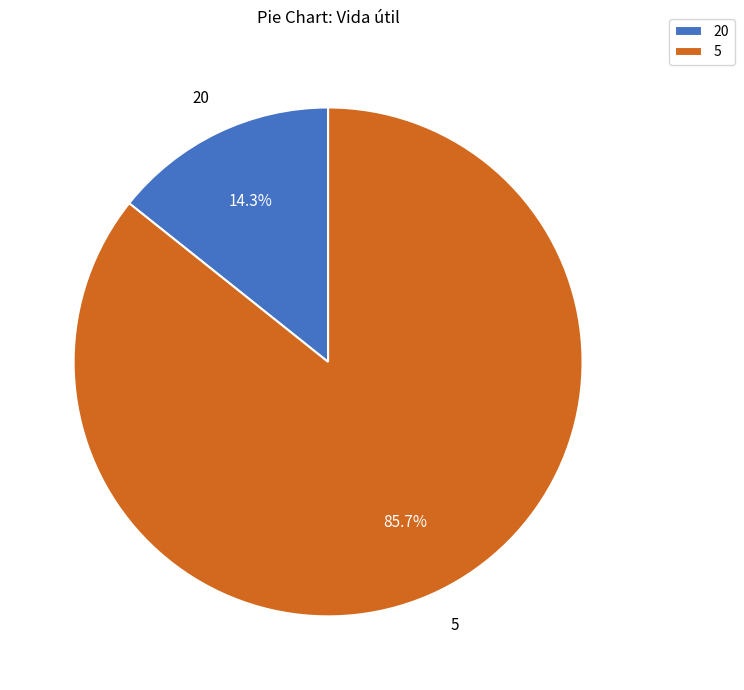

How much of the chart is everything except 20?

85.7%